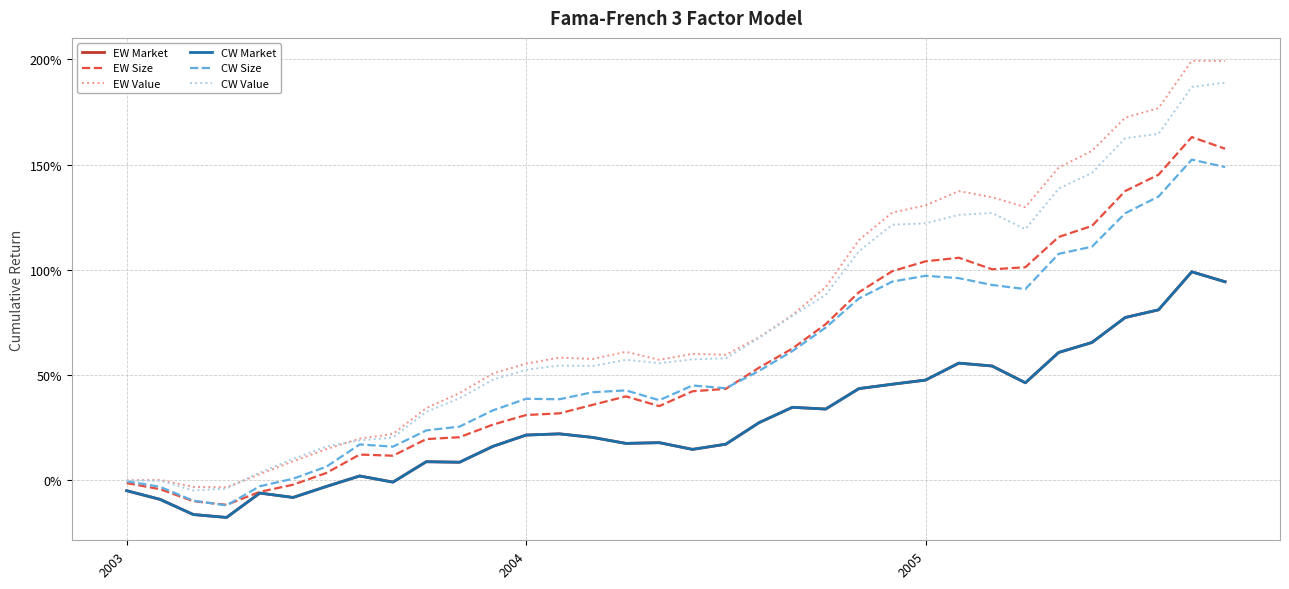

List the labels in order of EW Market value, smallest first.

3, 2005, 2004, 5, 4, 2003, 6, 8, 7, 10, 9, 17, 11, 18, 15, 16, 14, 12, 13, 19, 21, 20, 22, 23, 27, 24, 26, 25, 28, 29, 30, 31, 33, 32